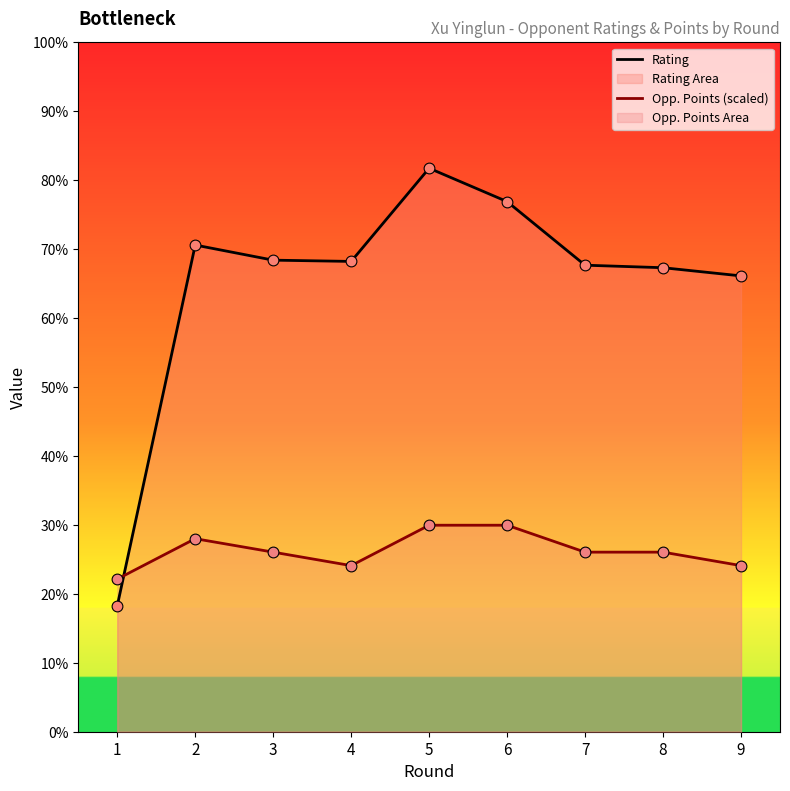

What are all the series names shown in the legend?

Rating, Opp. Points (scaled)